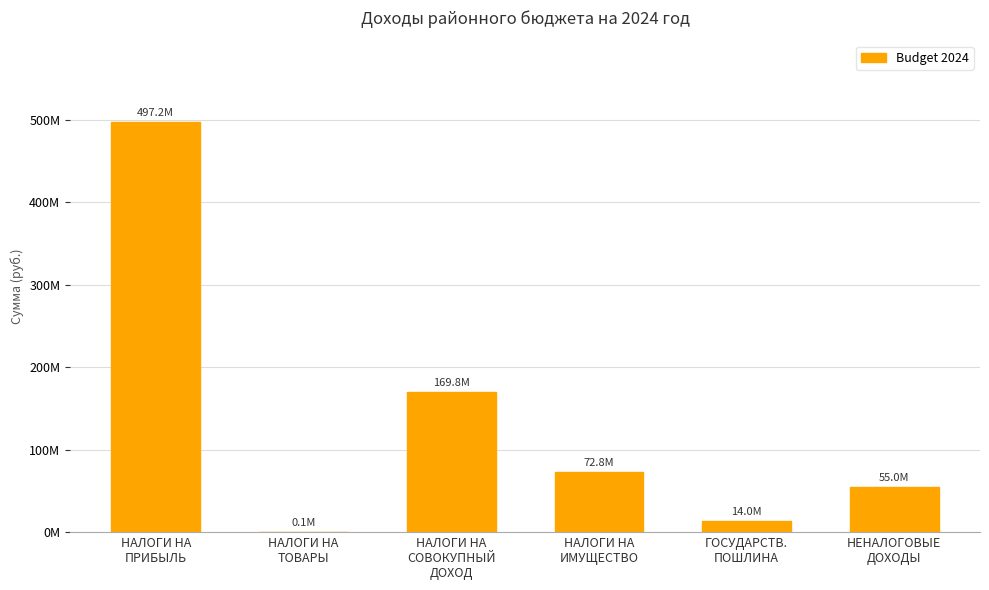

What is the minimum value shown in the chart?

93700